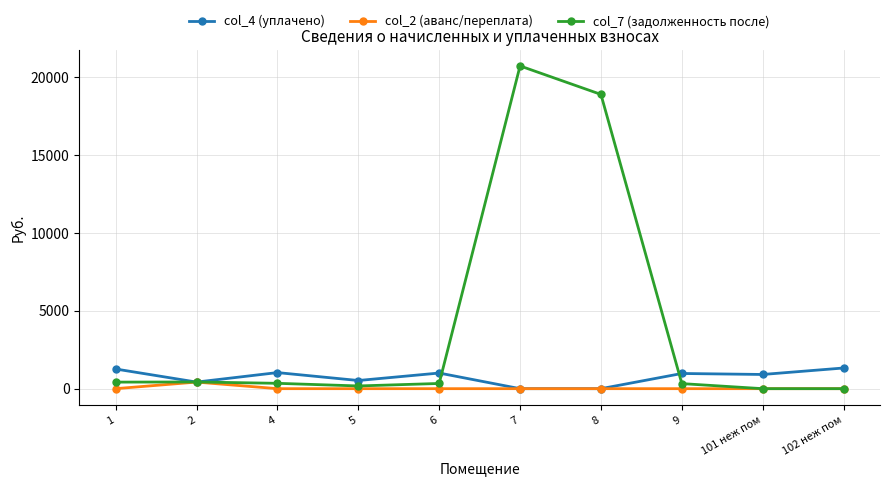

Which series has the widest spread of values?

col_7 (задолженность после)